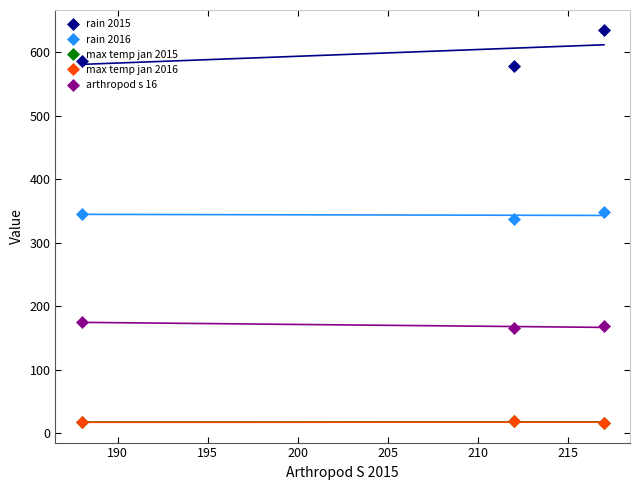

What is the value of the max temp jan 2016 point at the 2nd from the left?

18.8